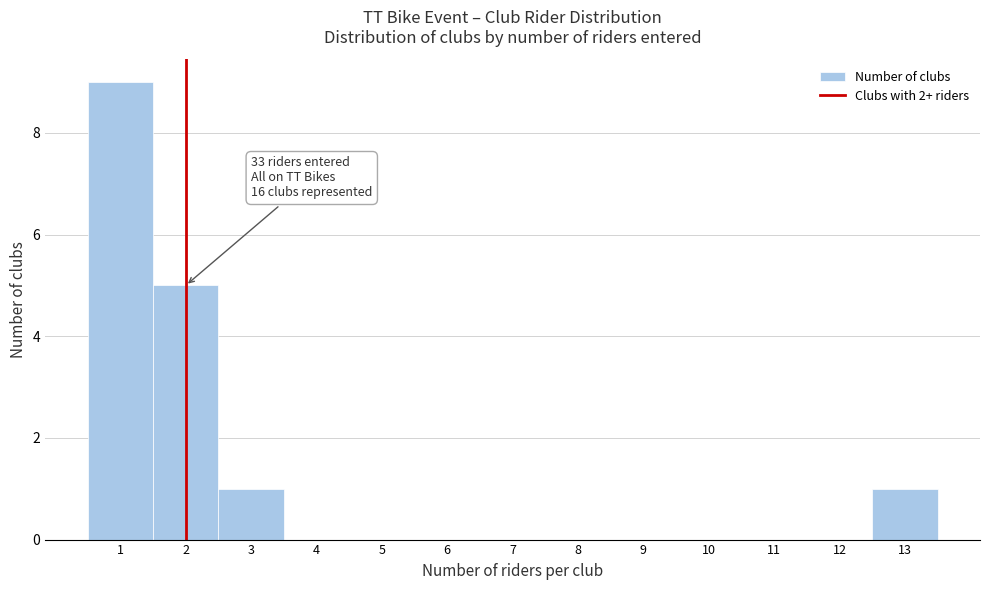

Over which range of the x-axis is the bar tallest?

0.5 to 1.5